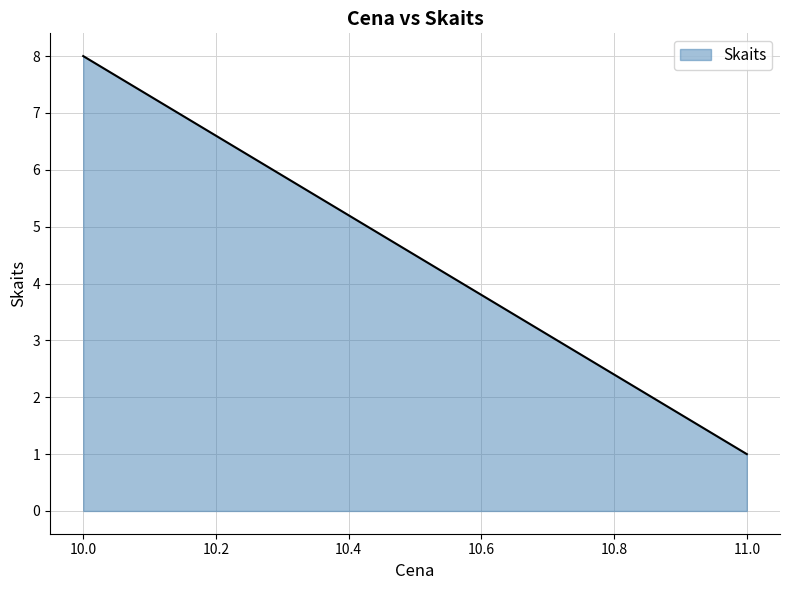

Count the number of values greater than 1.

1